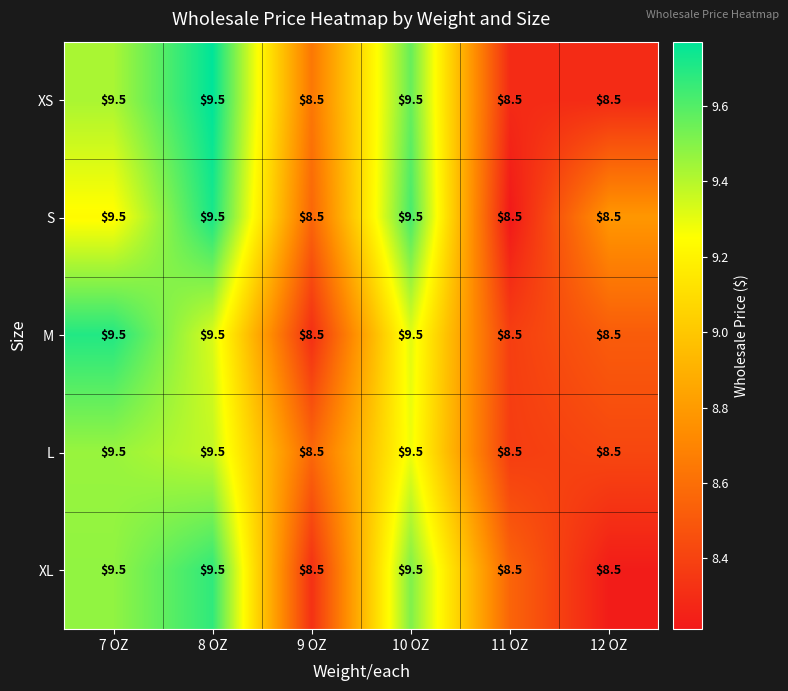

Reading right to left, what are all the values shown in this chart?

XS: 12 OZ=8.5	11 OZ=8.5	10 OZ=9.5	9 OZ=8.5	8 OZ=9.5	7 OZ=9.5
S: 12 OZ=8.5	11 OZ=8.5	10 OZ=9.5	9 OZ=8.5	8 OZ=9.5	7 OZ=9.5
M: 12 OZ=8.5	11 OZ=8.5	10 OZ=9.5	9 OZ=8.5	8 OZ=9.5	7 OZ=9.5
L: 12 OZ=8.5	11 OZ=8.5	10 OZ=9.5	9 OZ=8.5	8 OZ=9.5	7 OZ=9.5
XL: 12 OZ=8.5	11 OZ=8.5	10 OZ=9.5	9 OZ=8.5	8 OZ=9.5	7 OZ=9.5